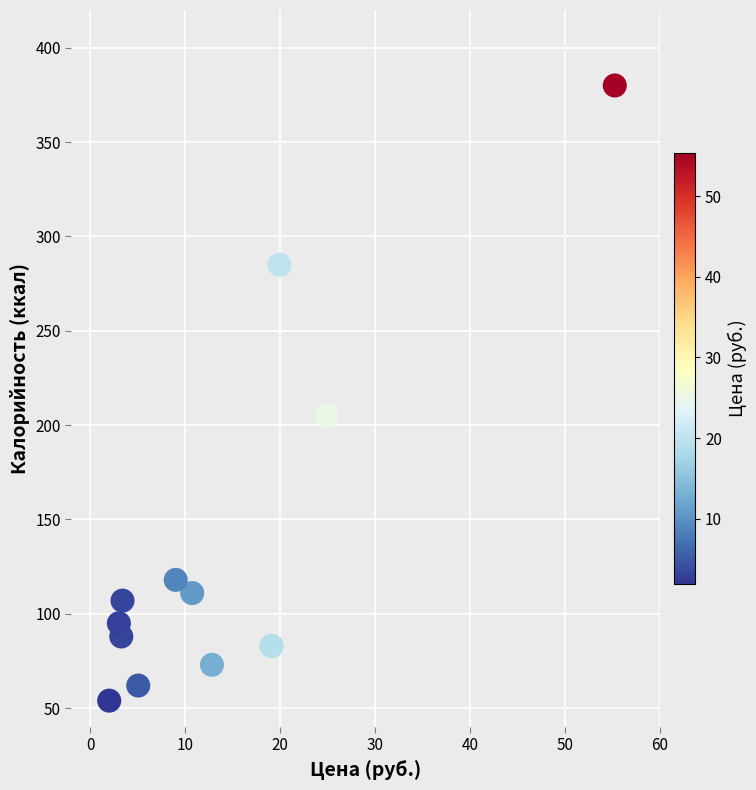

What Y value in the scatter plot is closest to 217?

205